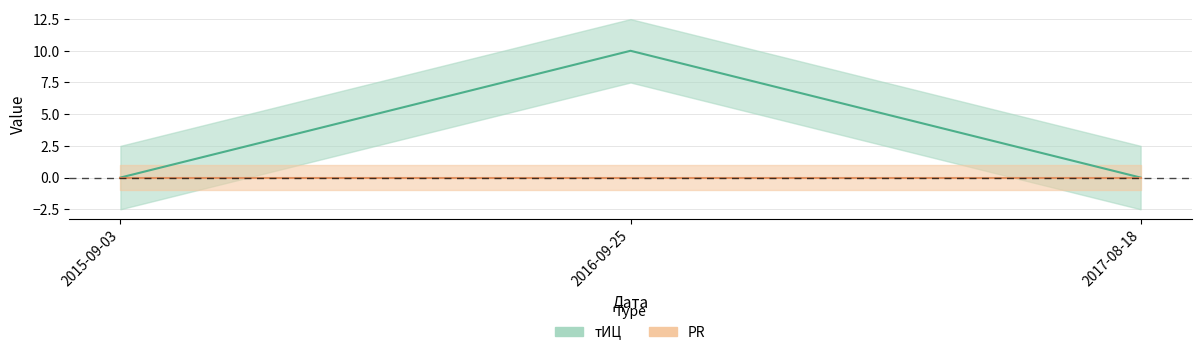

What position from the left is 2016-09-25?

2